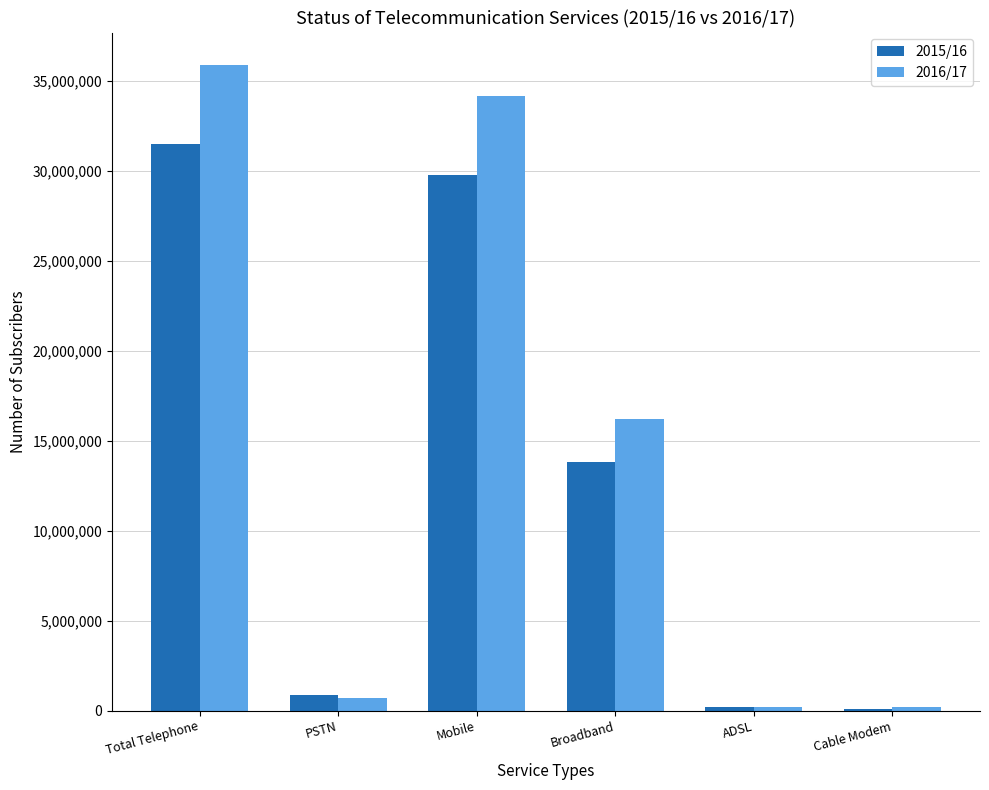

Which series has the largest total across all categories?

2016/17